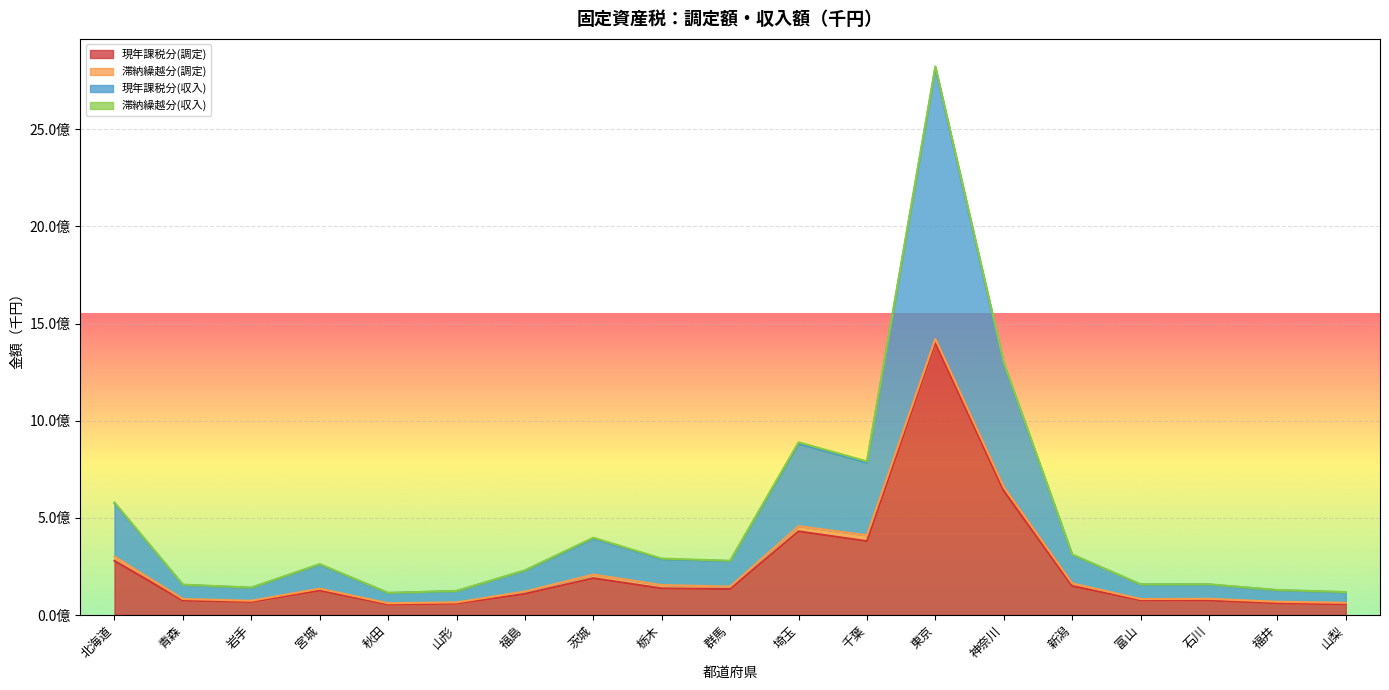

What is the spread (max minus min) of values at 新潟?

160694529